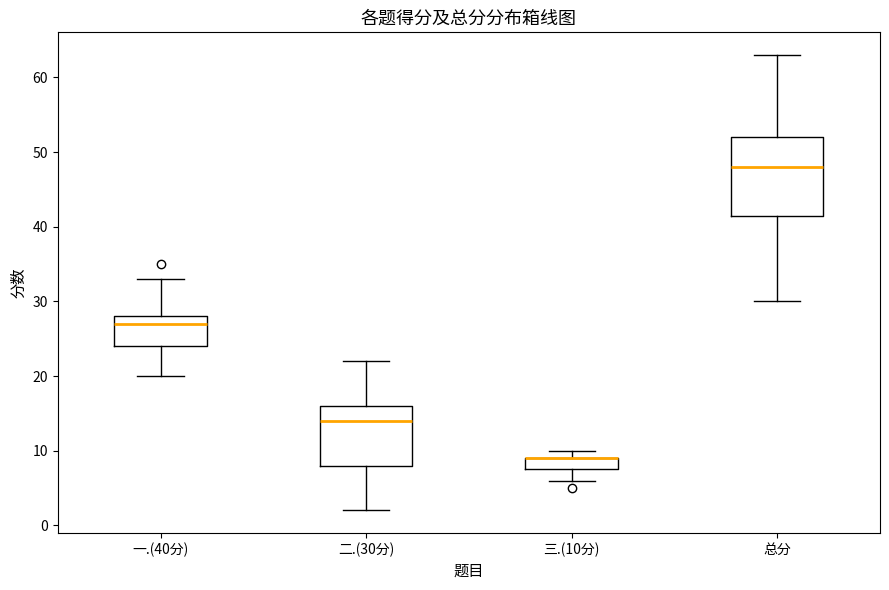

Which box is the tallest, from its lower edge to its upper edge?

总分